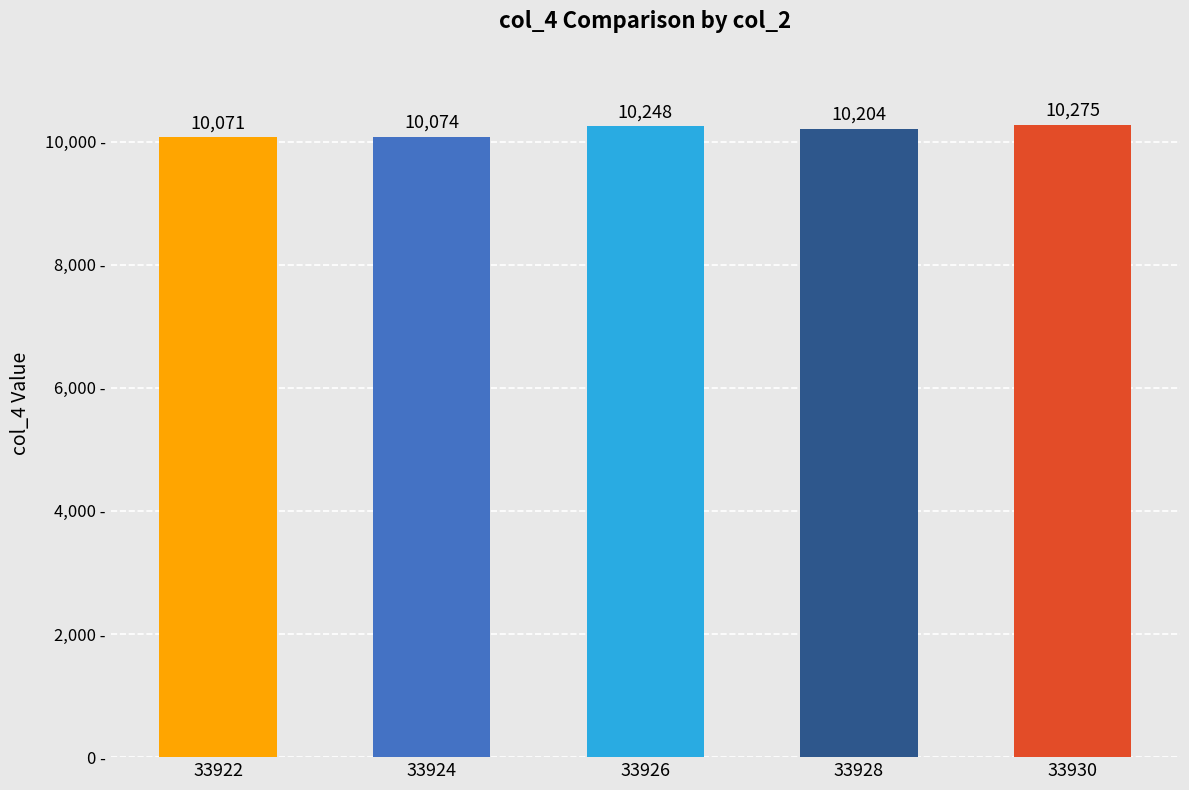

List the labels in order of value, largest first.

33930, 33926, 33928, 33924, 33922